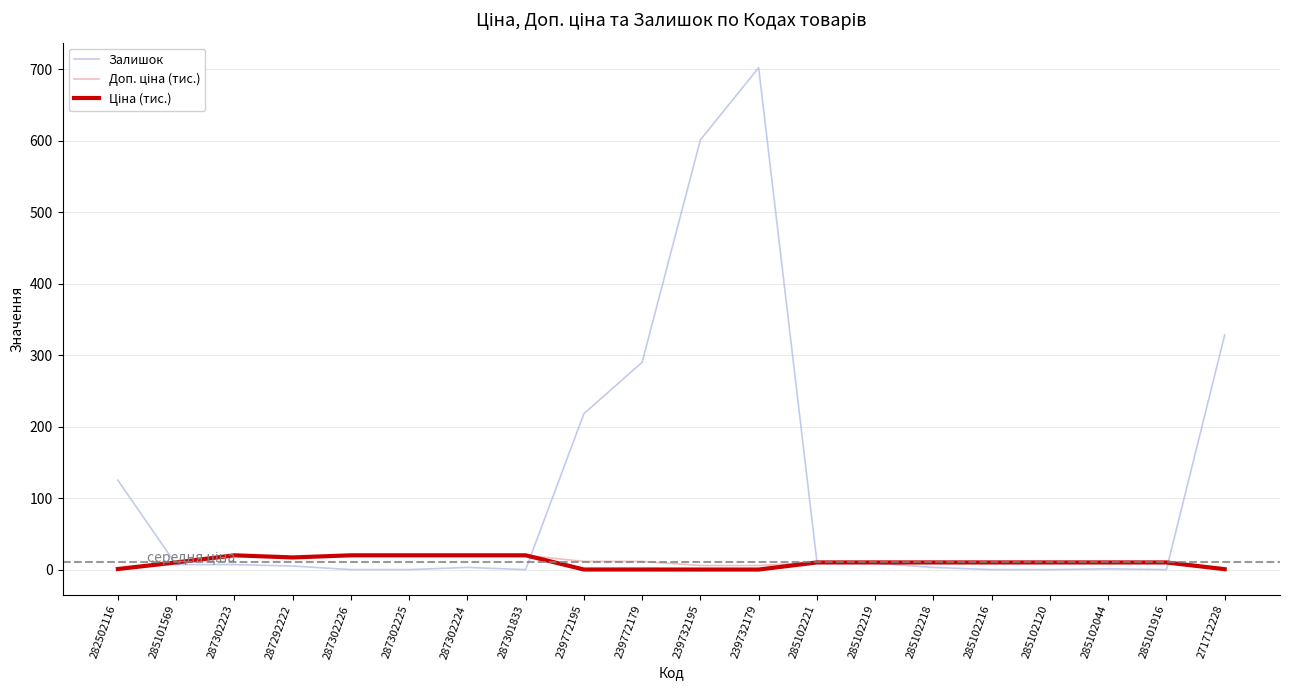

At which category is the sum across all series the highest?

239732179